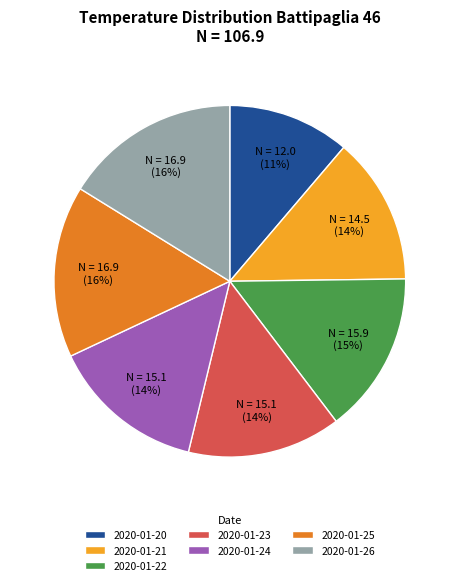

To the nearest percent, what is the difference between the largest and smallest slice percentages?

5%